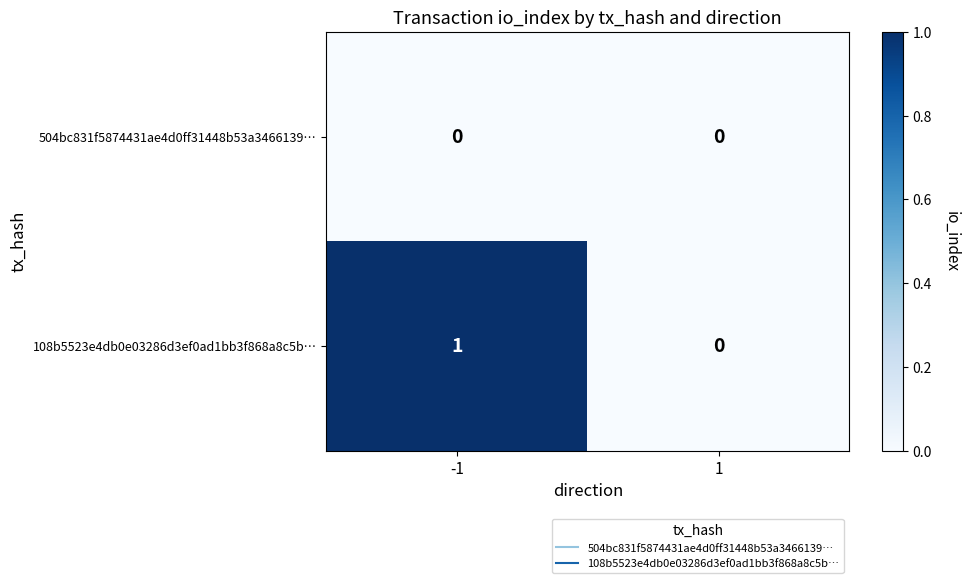

Which series has the widest spread of values?

108b5523e4db0e03286d3ef0ad1bb3f868a8c5b…